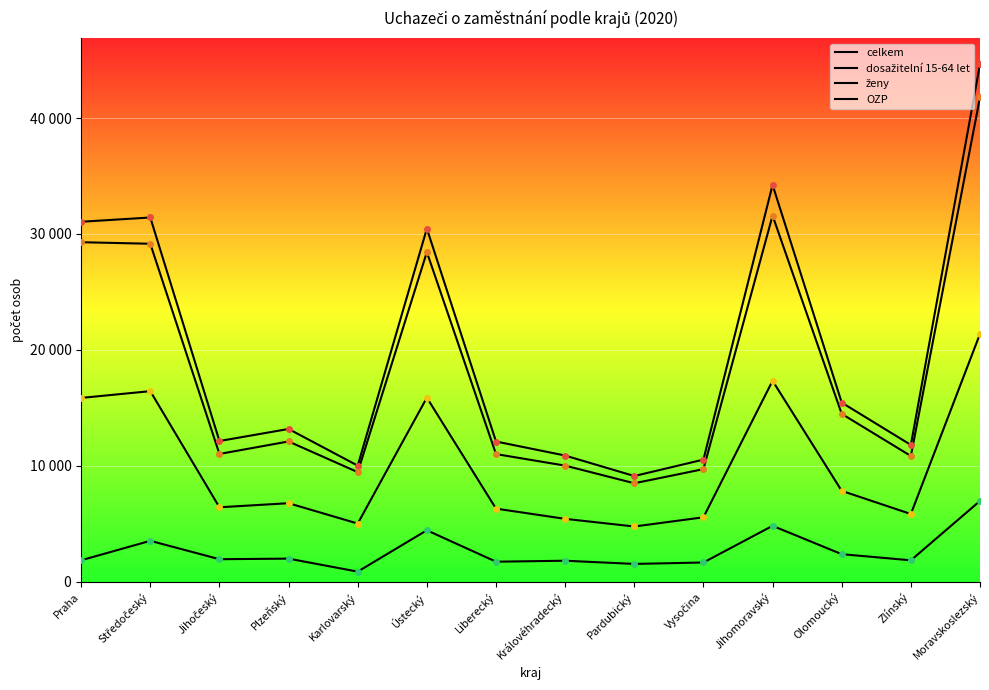

Does the chart have visible grid lines?

Yes